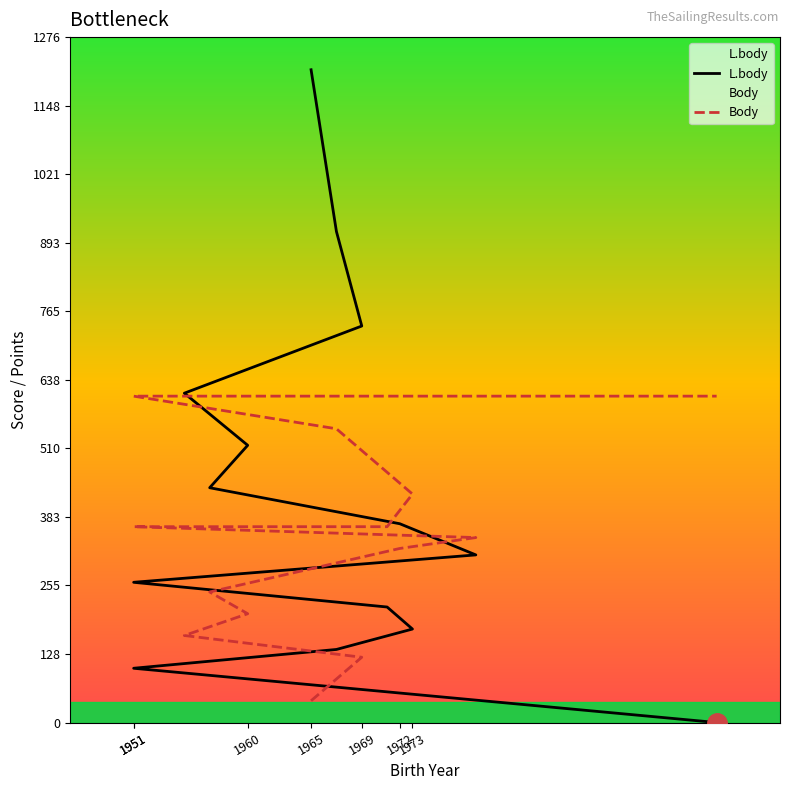

What are all the series names shown in the legend?

L.body, Body